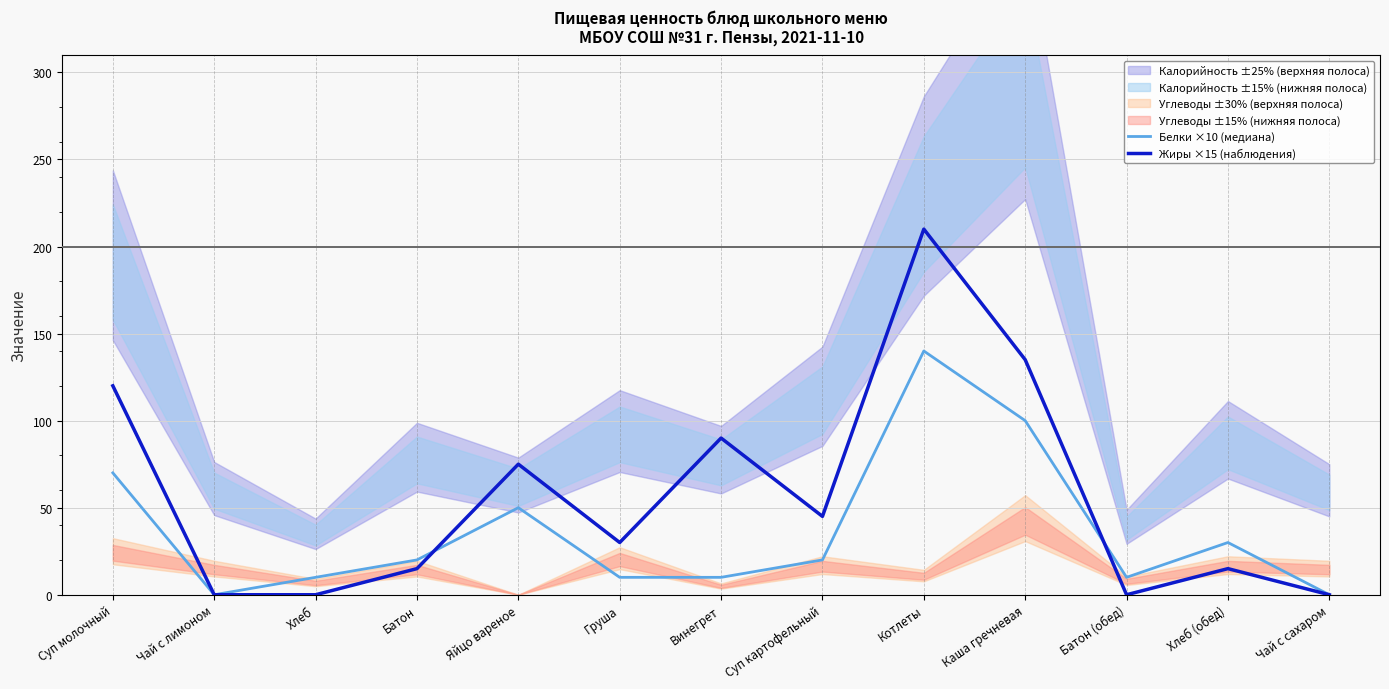

What is the maximum value shown in the chart?

210